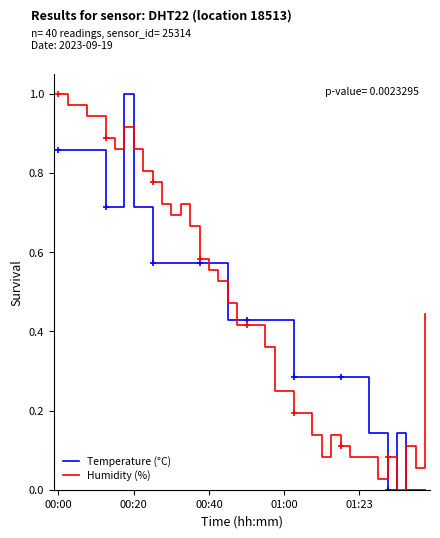

Between 00:00 and 35, which series saw the biggest shift?

Humidity (%)